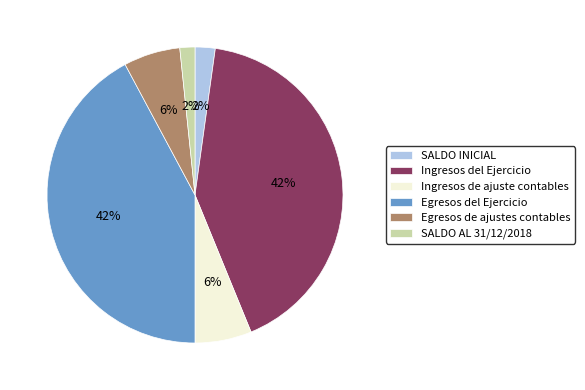

To the nearest percent, what percentage of the pie is Ingresos de ajuste contables?

6%